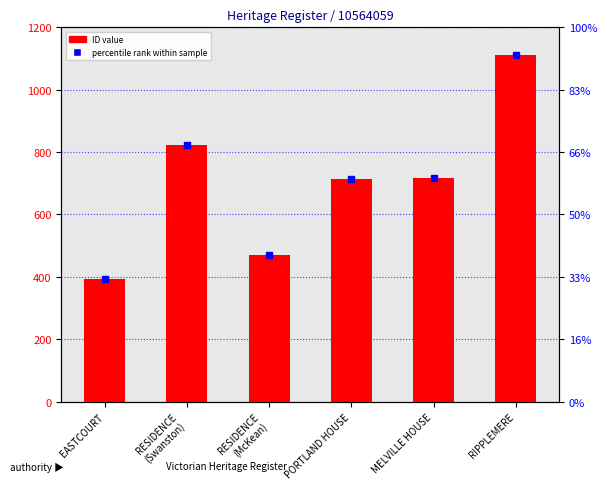

What is the total value across all series at RIPPLEMERE?

2222